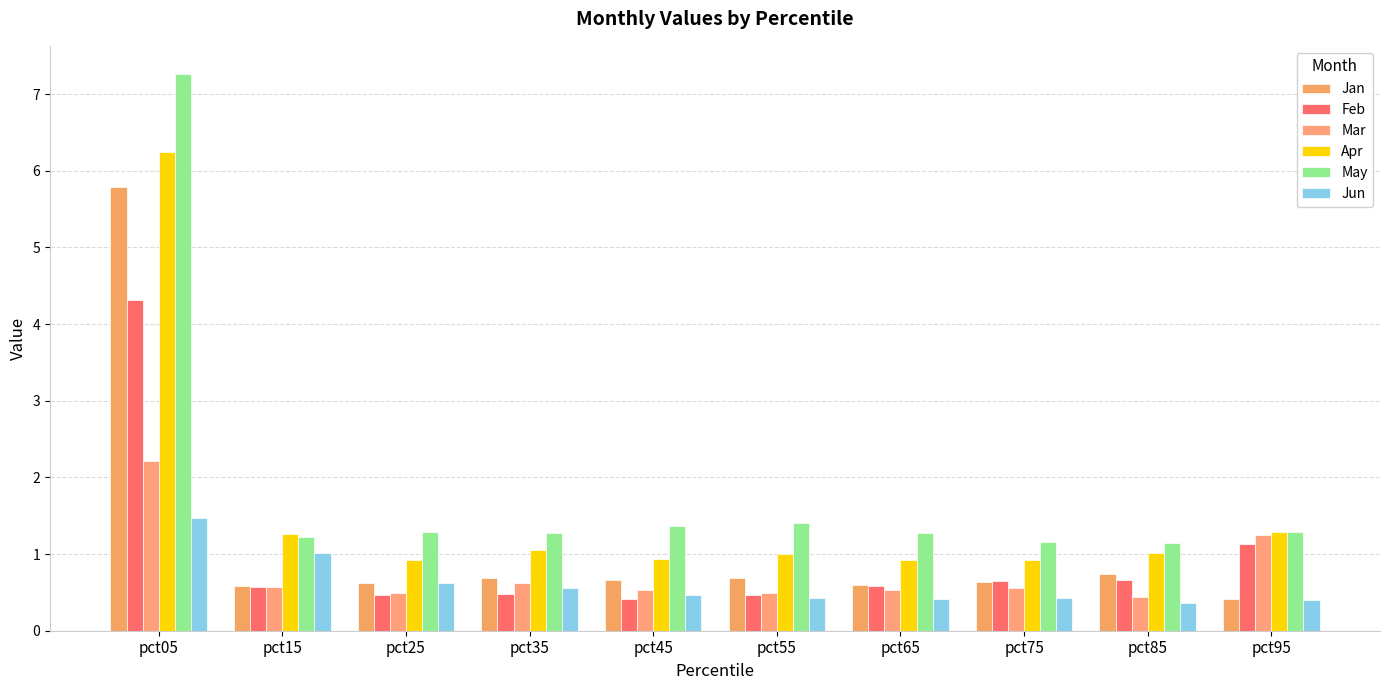

The value of Feb at pct95 is 1.1. True or false?

True